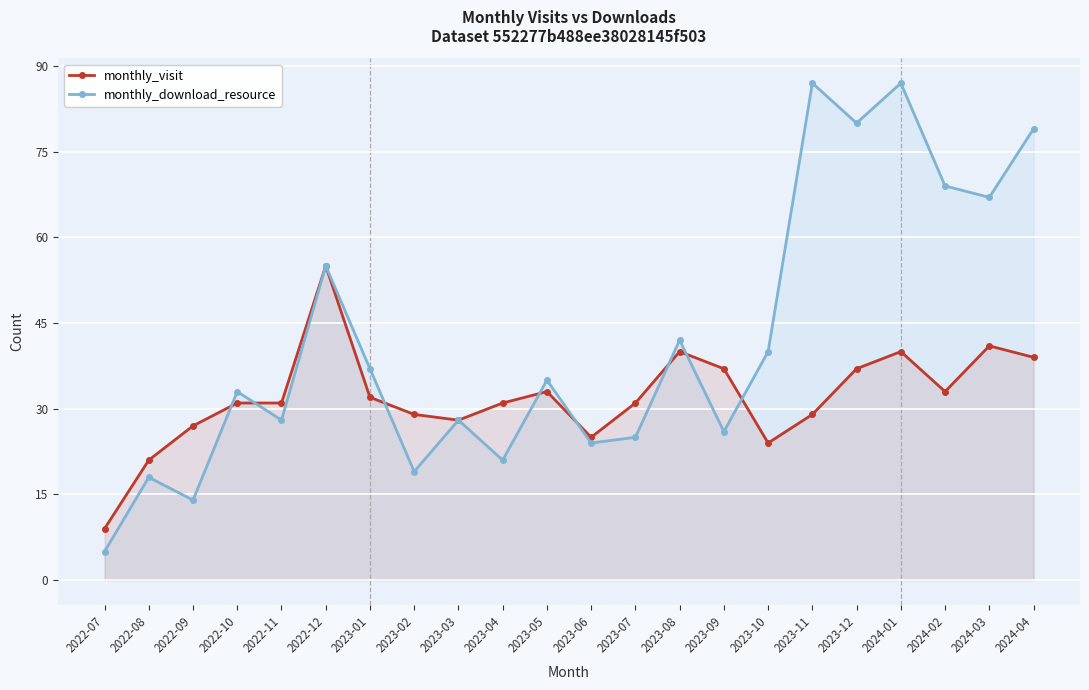

Where is monthly_download_resource nearest to the value 46?

2023-08